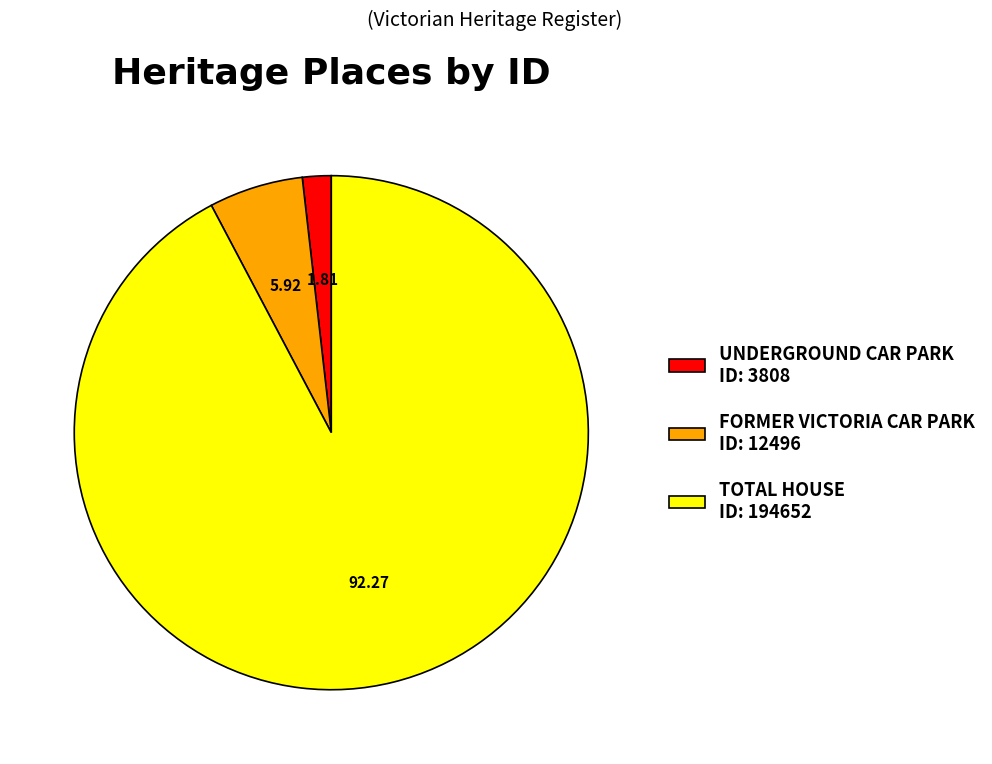

Do UNDERGROUND CAR PARK ID: 3808 and FORMER VICTORIA CAR PARK ID: 12496 together represent more than half of the pie?

No